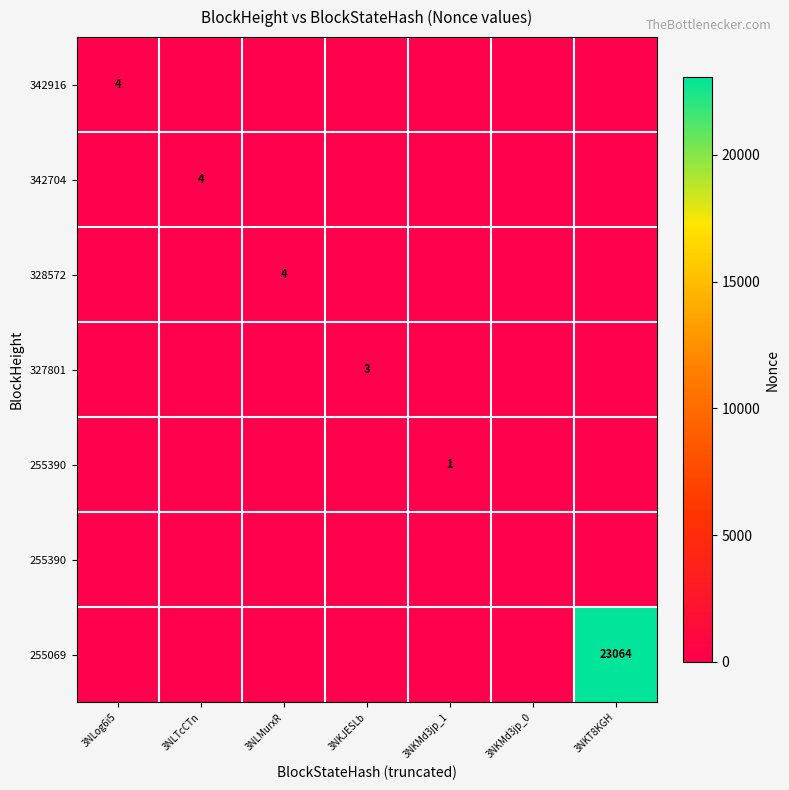

How many series are shown in this chart?

7